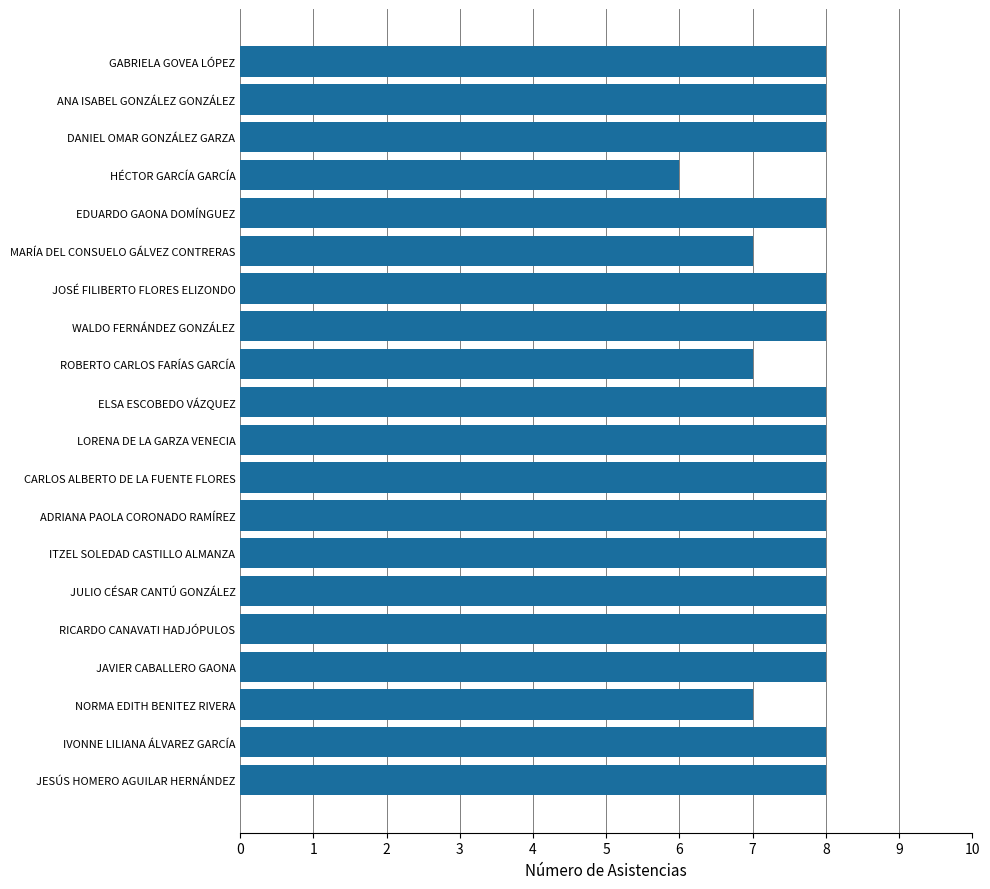

Which has a higher value, HÉCTOR GARCÍA GARCÍA or JULIO CÉSAR CANTÚ GONZÁLEZ?

JULIO CÉSAR CANTÚ GONZÁLEZ